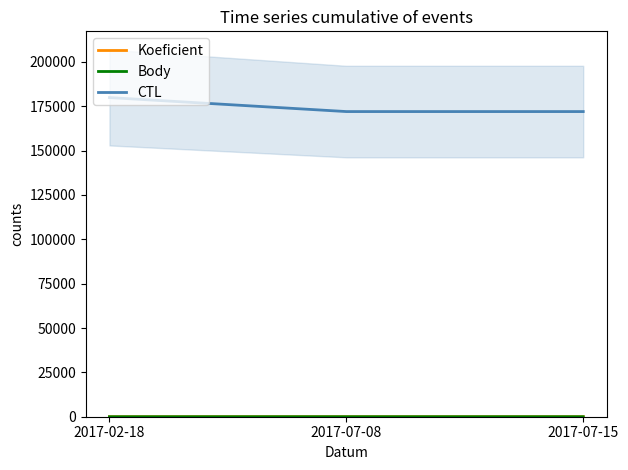

Does the chart display data point markers on the line(s)?

No